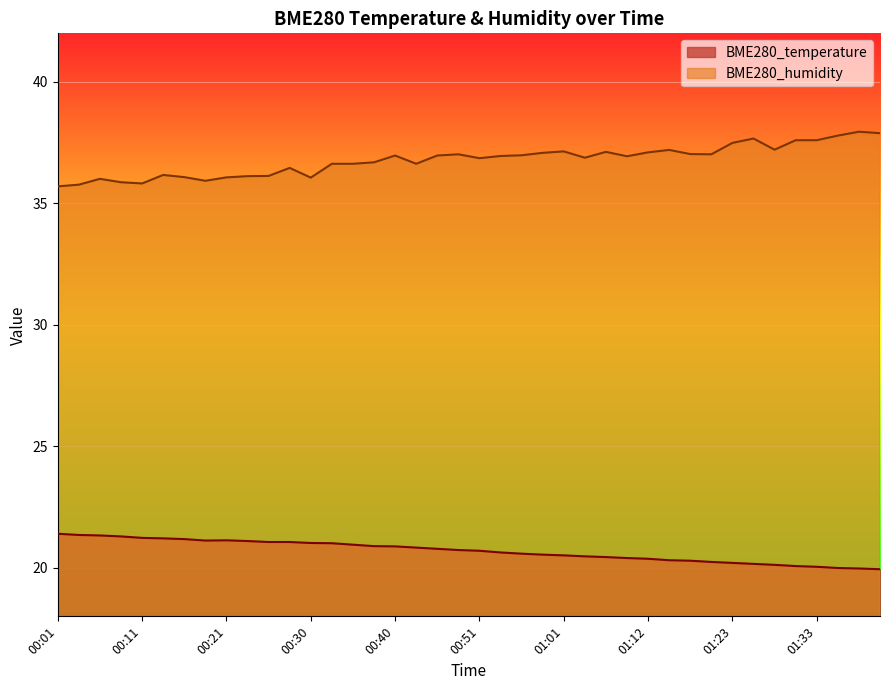

What is the total value across all series at 00:51?

57.6